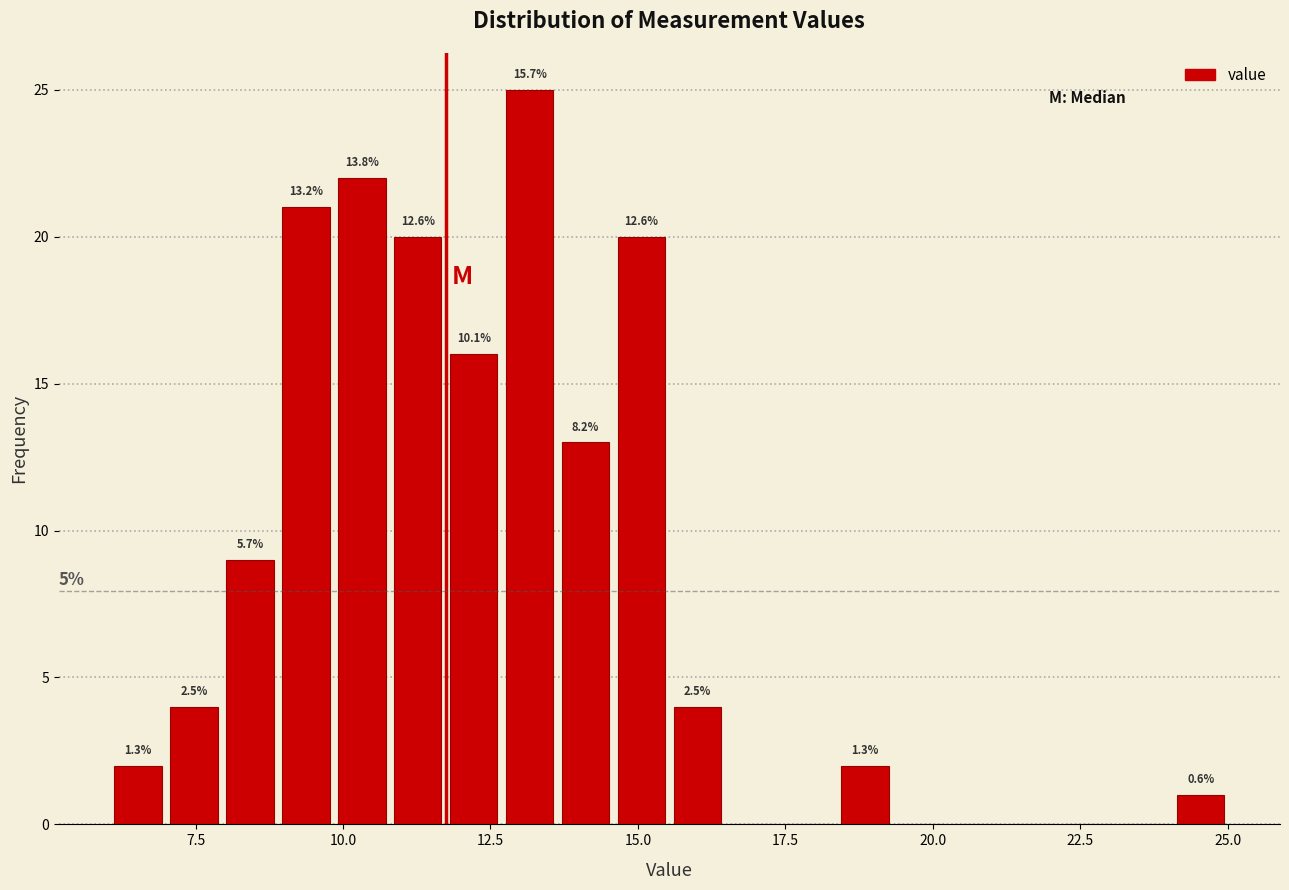

Around what value on the x-axis is the tallest bar? Give the approximate position of its centre, as read against the axis.

13.0